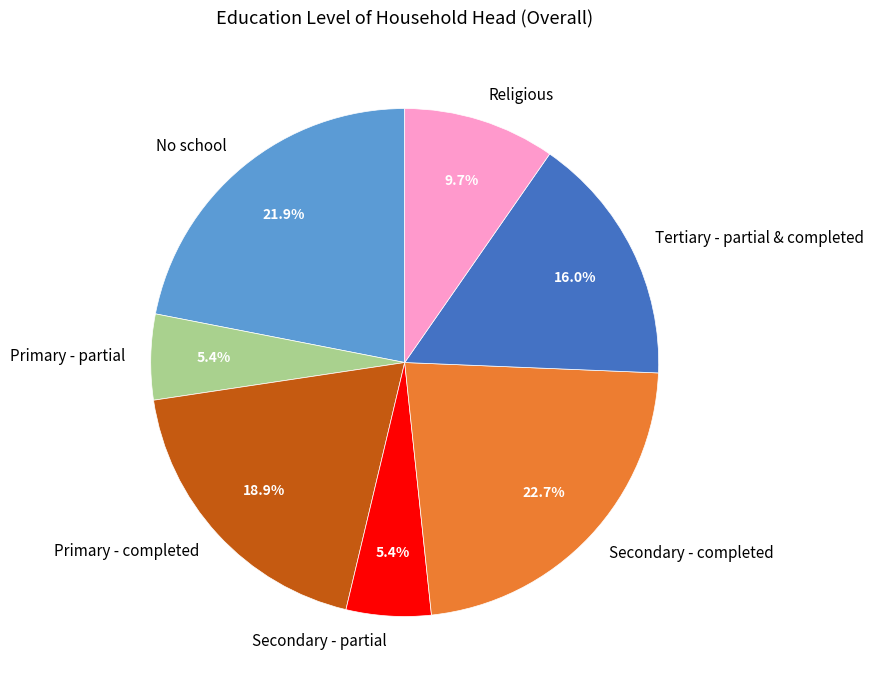

Between Religious and Primary - completed, which is larger?

Primary - completed